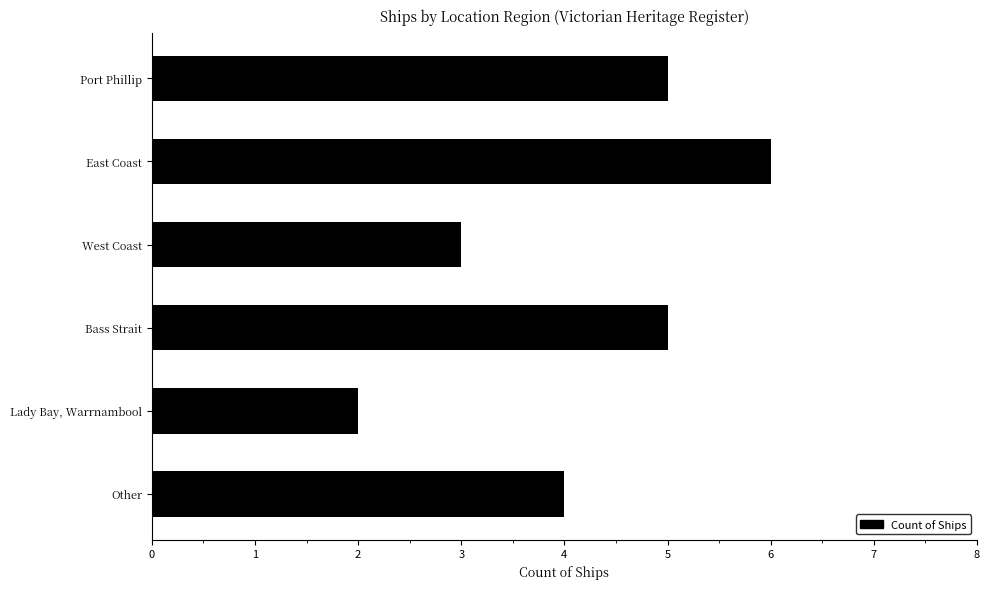

What is the label of the 1st bar from the bottom?

Other